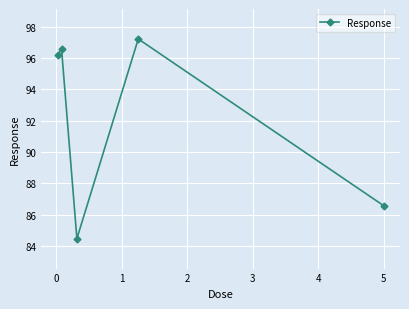

What is the minimum value shown in the chart?

84.5